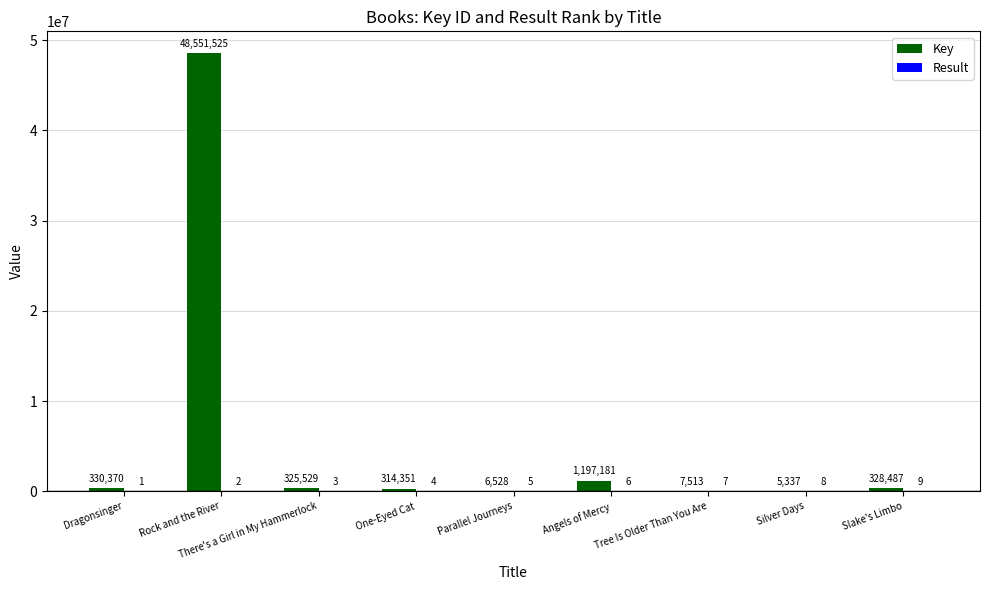

What is the total value across all series at There's a Girl in My Hammerlock?

325532